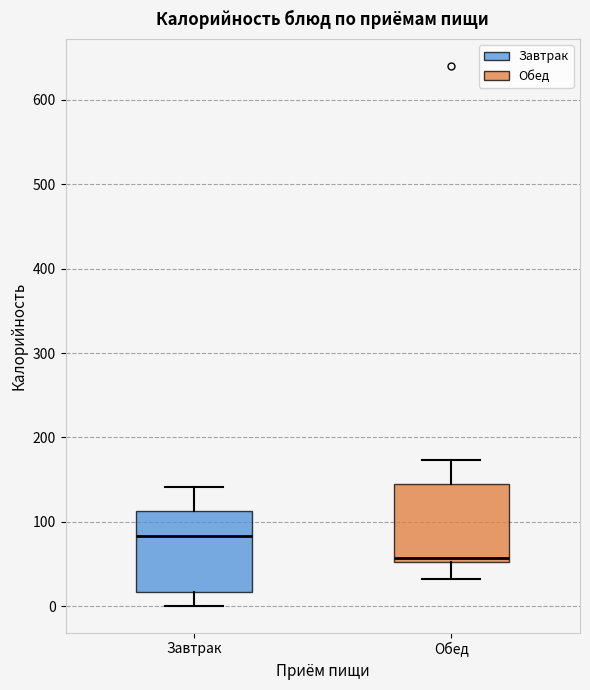

Reading left to right, transcribe this box plot: for each box, give where its median line is, the range the box spans, and where its two whiskers end, as read against the y-axis. The values are not printed on the chart, so give them approximately, as read against the axis.

Завтрак: median 80, box 20 to 110, whiskers 0 to 140
Обед: median 60, box 50 to 150, whiskers 30 to 170